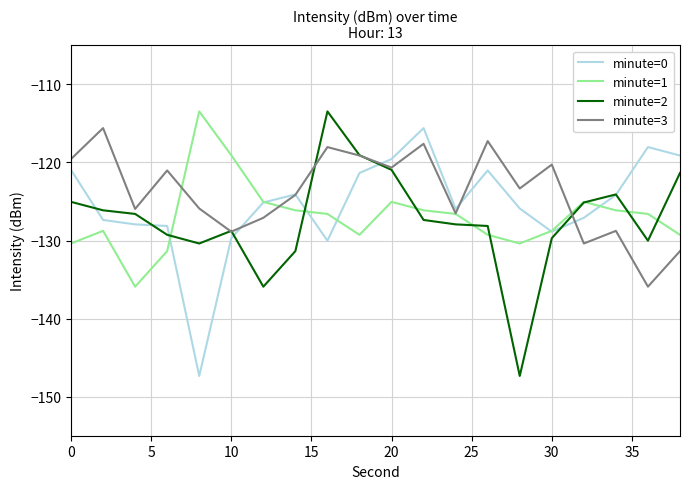

How many lines are shown in the chart?

4